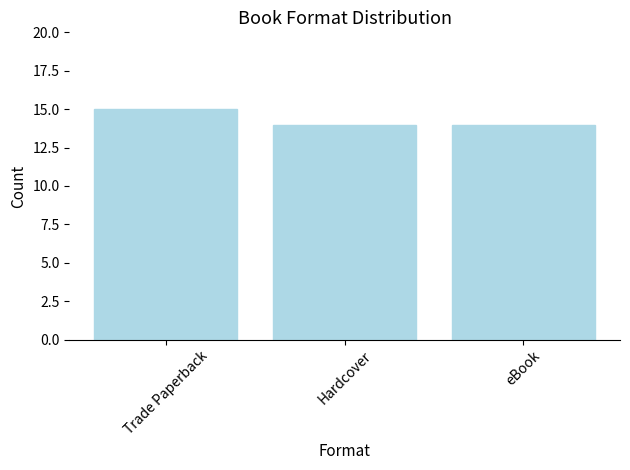

How many series are shown in this chart?

1